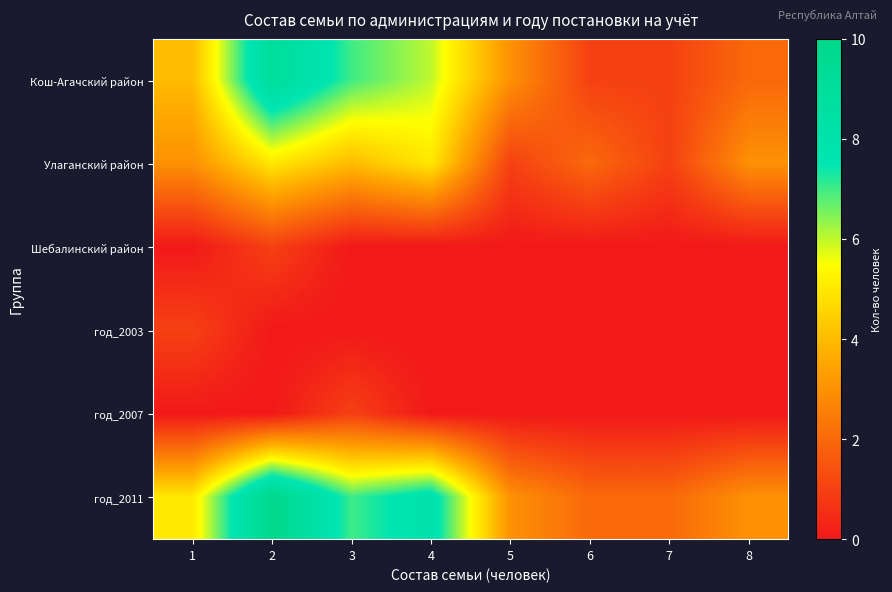

What is the difference between the highest and lowest values at 4?

8